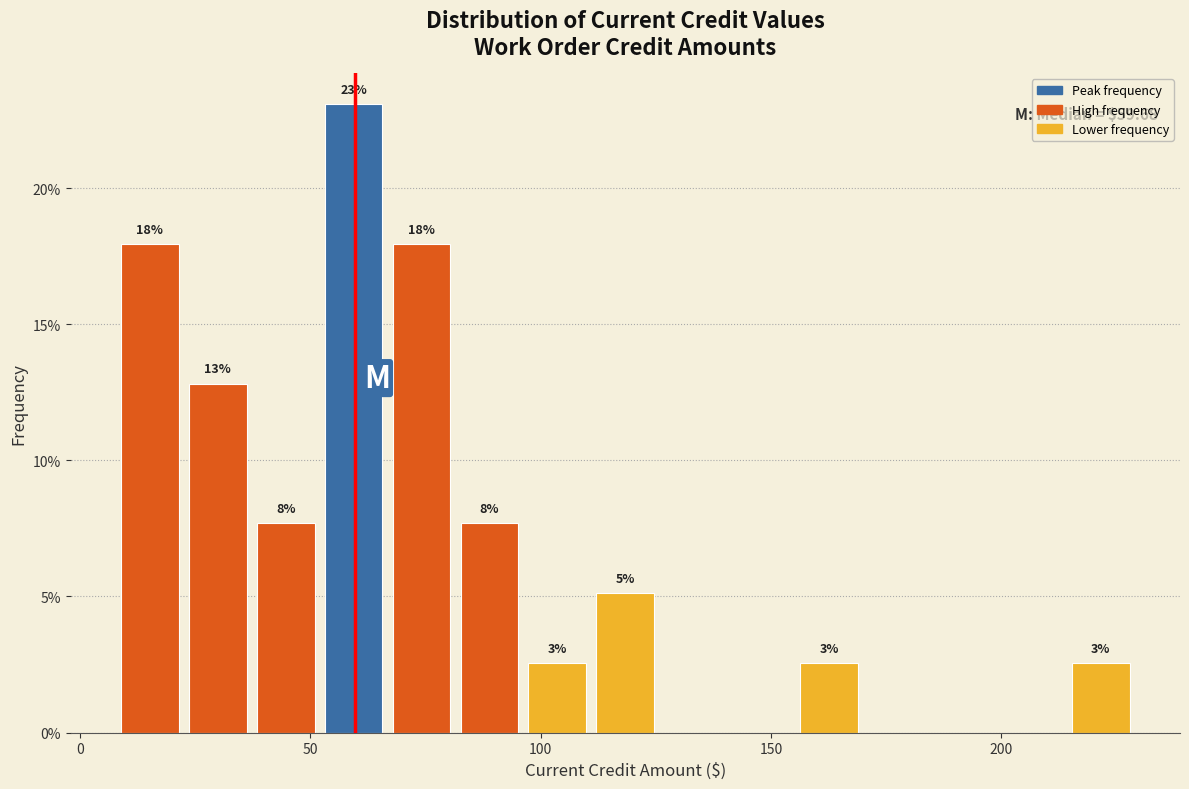

Around what value on the x-axis is the tallest bar? Give the approximate position of its centre, as read against the axis.

60